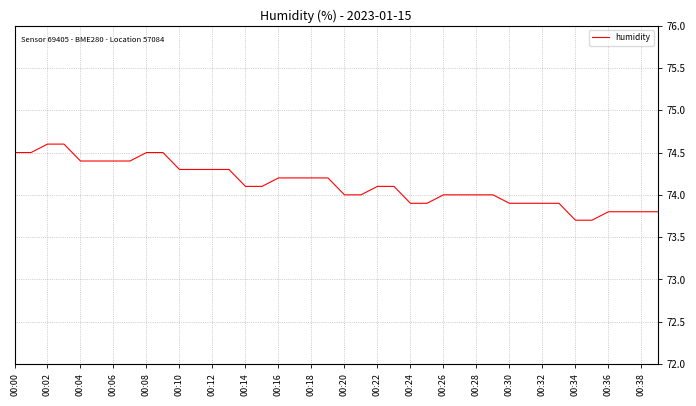

What is the difference between the maximum and minimum values?

0.9